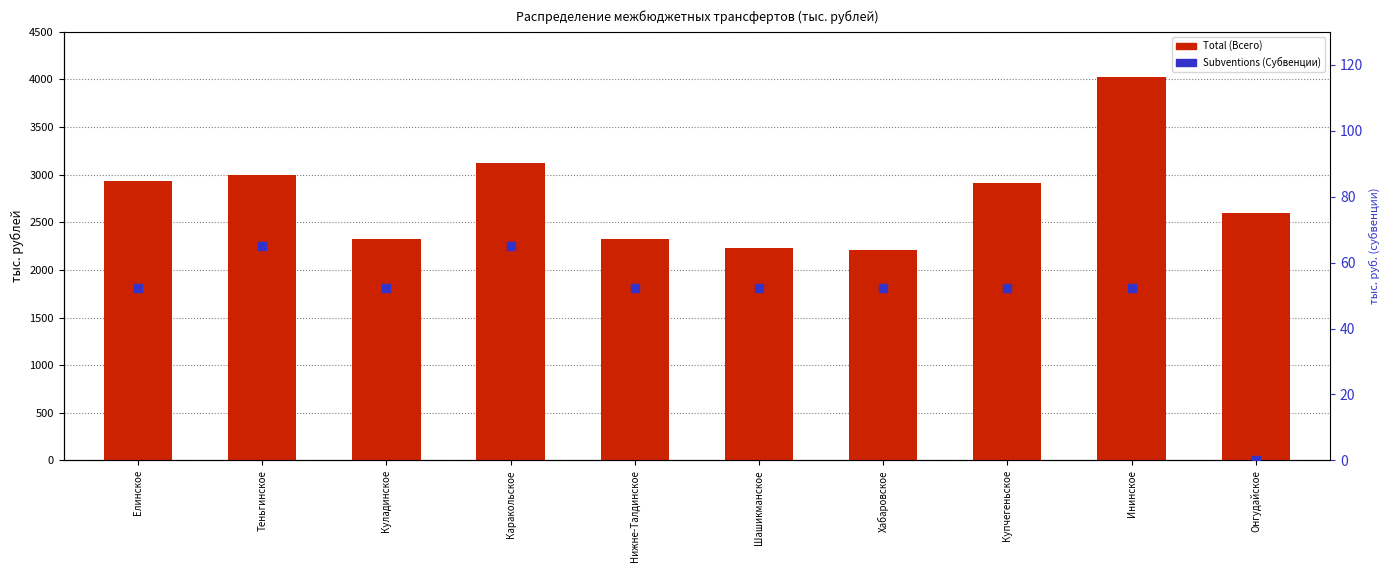

Which series reaches the maximum Y coordinate?

Total (Всего)